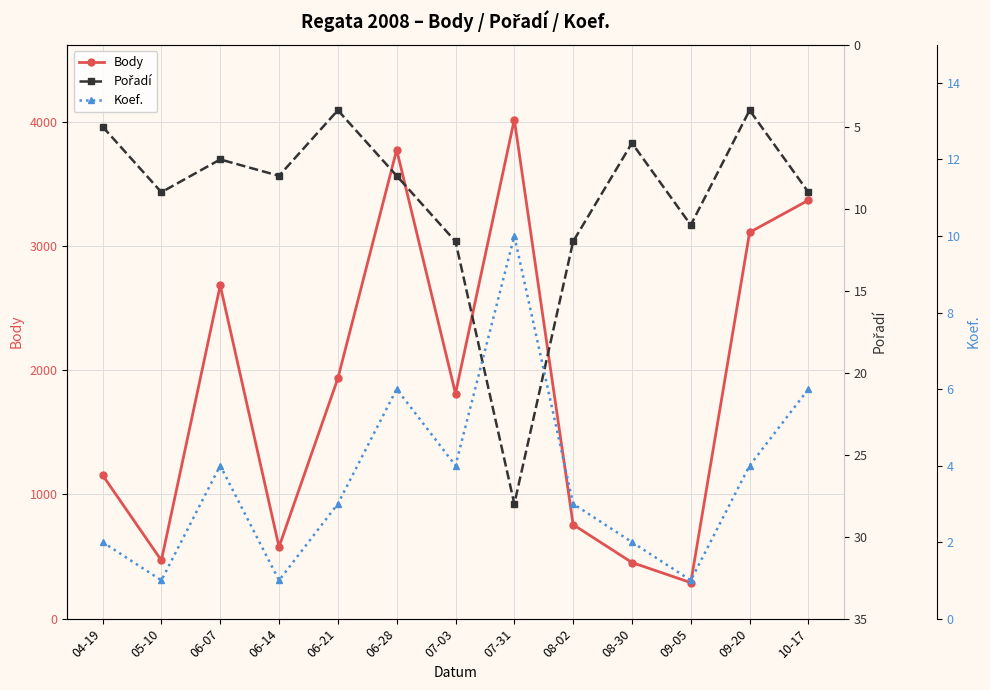

What is the total value across all series at 06-28?

3790